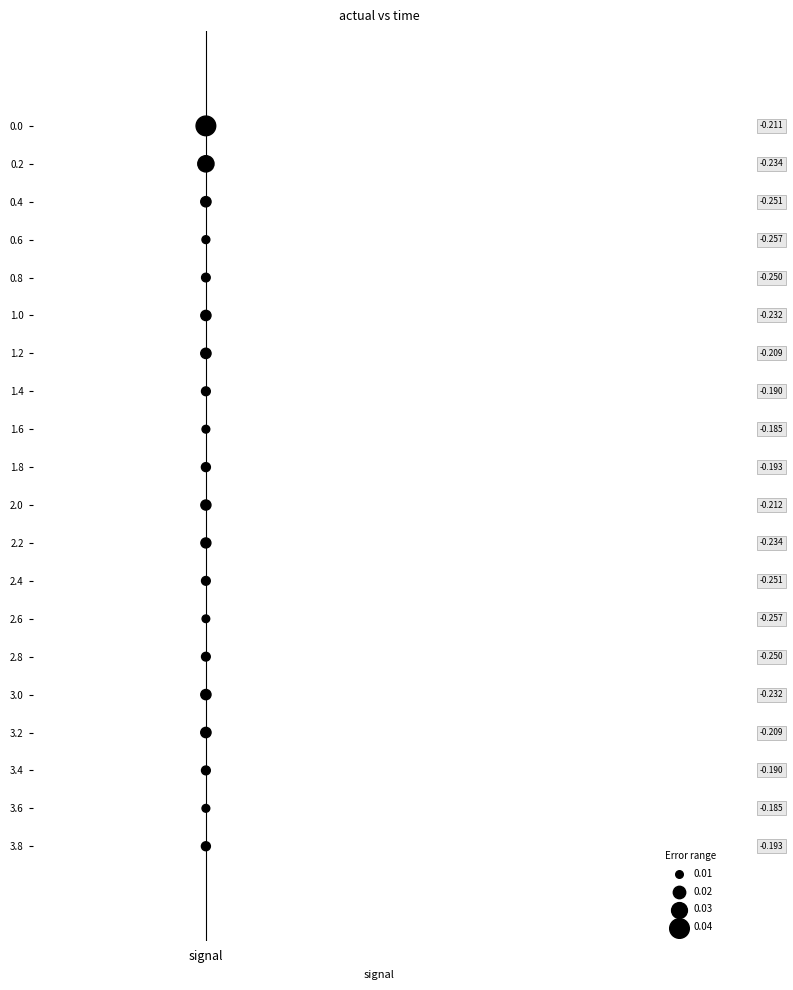

Count the number of points in this scatter plot.

20